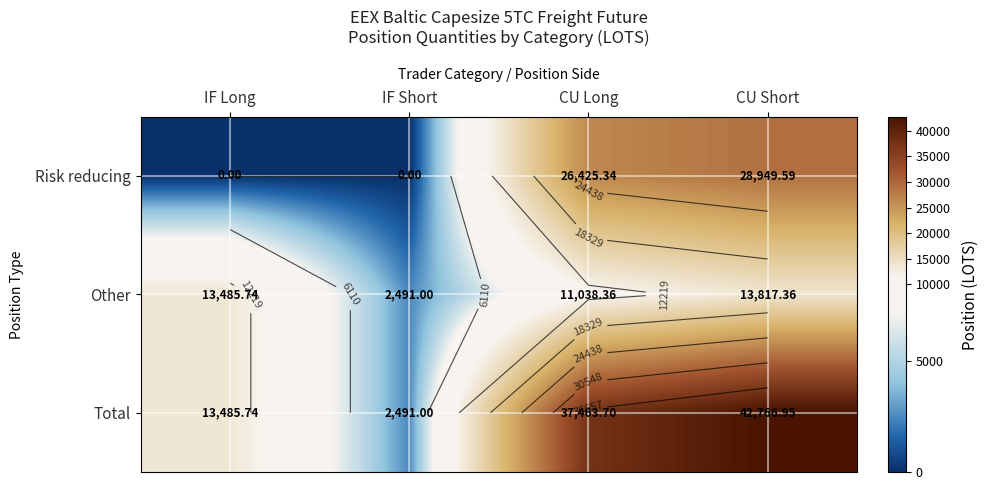

What is the approximate value of Risk reducing at CU Short?

28949.6